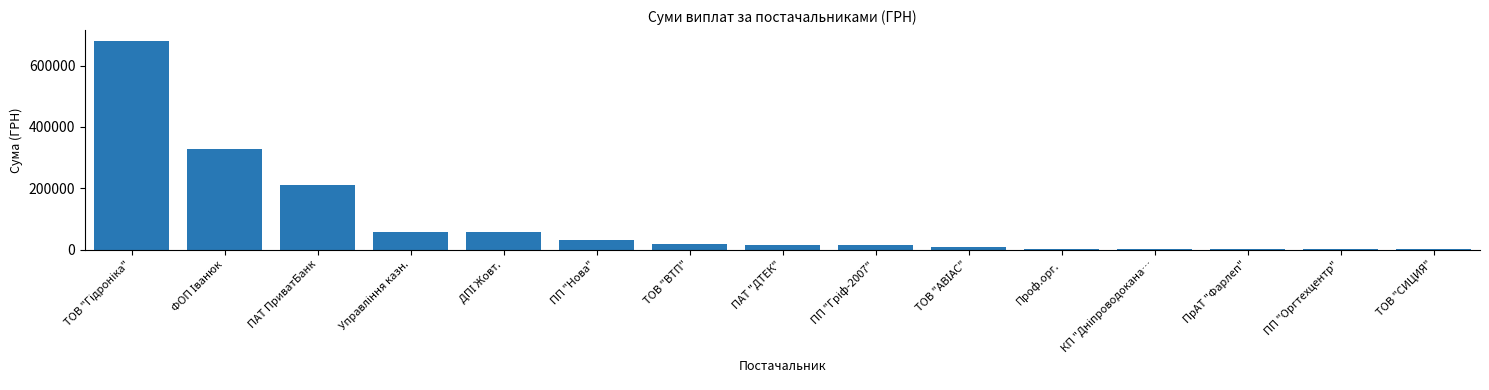

Count the number of data series in this chart.

1